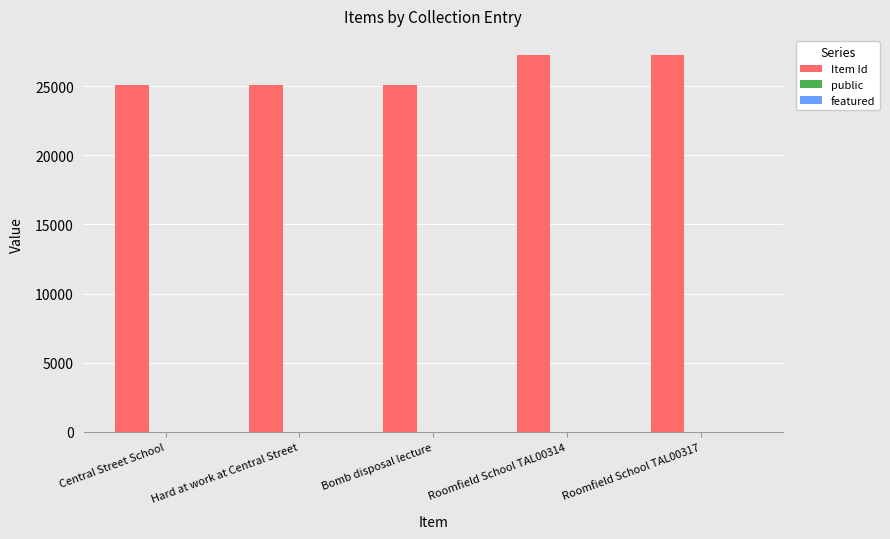

The value of Item Id at Central Street School is 33549. True or false?

False